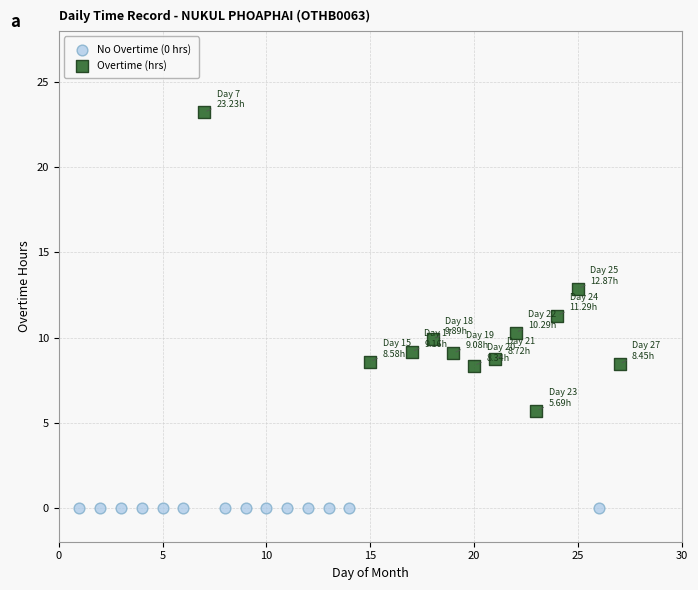

Which series reaches the maximum Y coordinate?

Overtime (hrs)